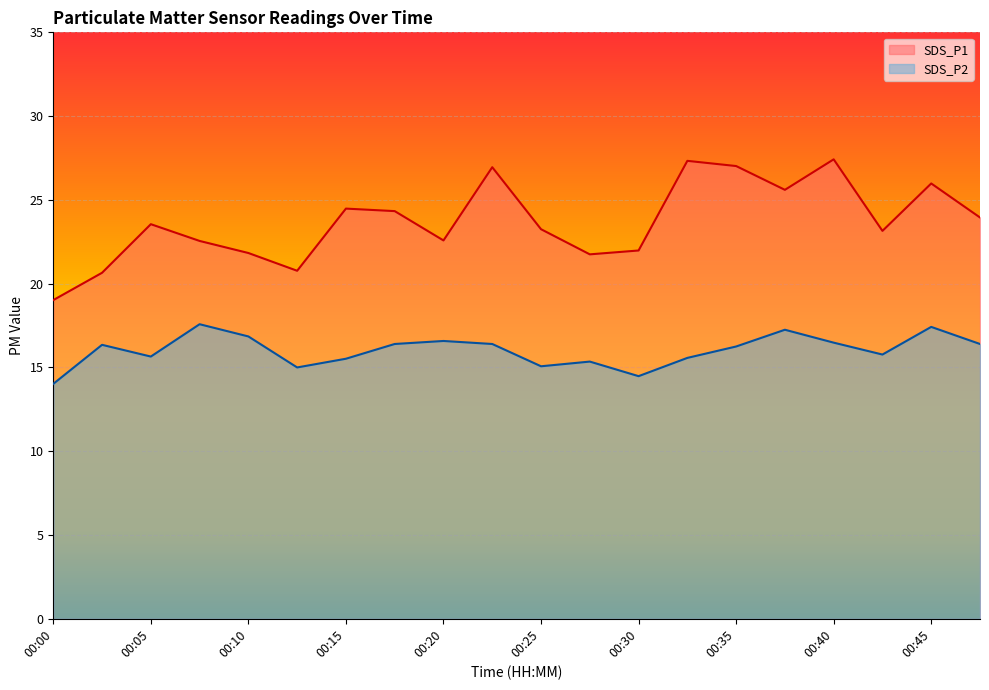

Between 00:02 and 00:37, which series saw the biggest shift?

SDS_P1